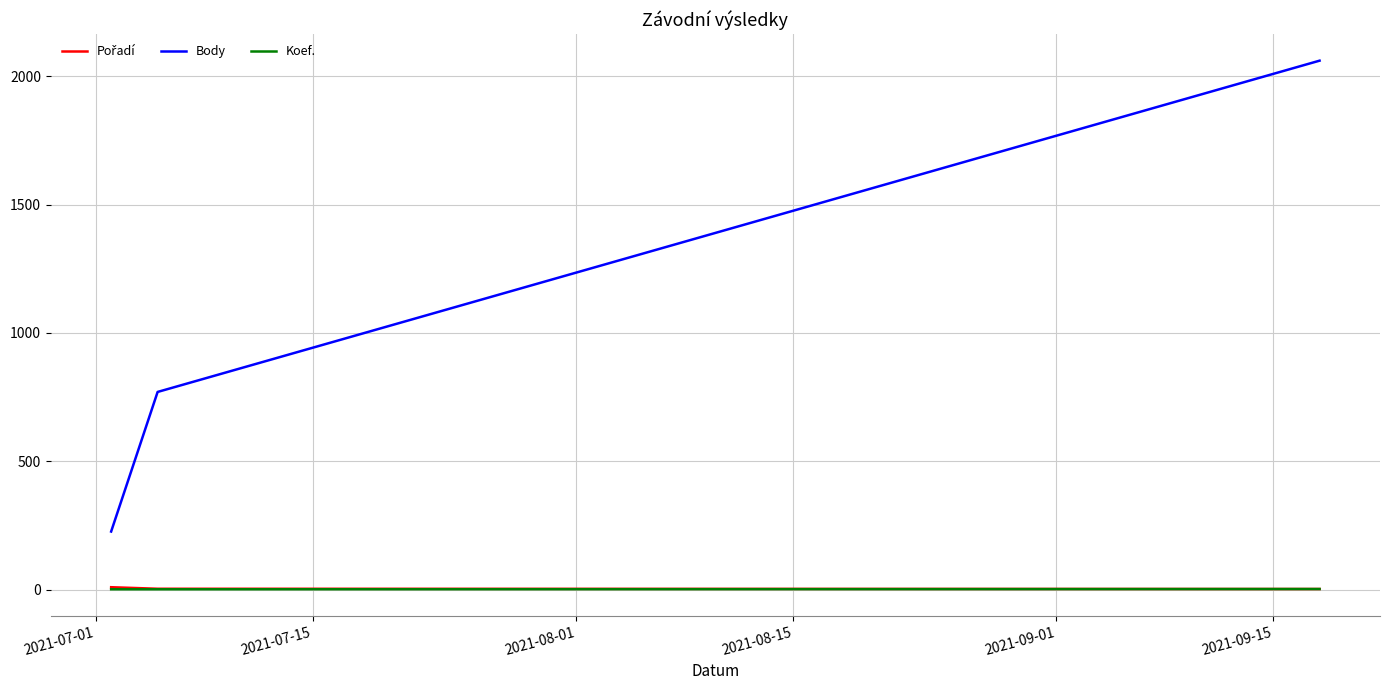

Count the Body values in the range 226 to 2061.

3